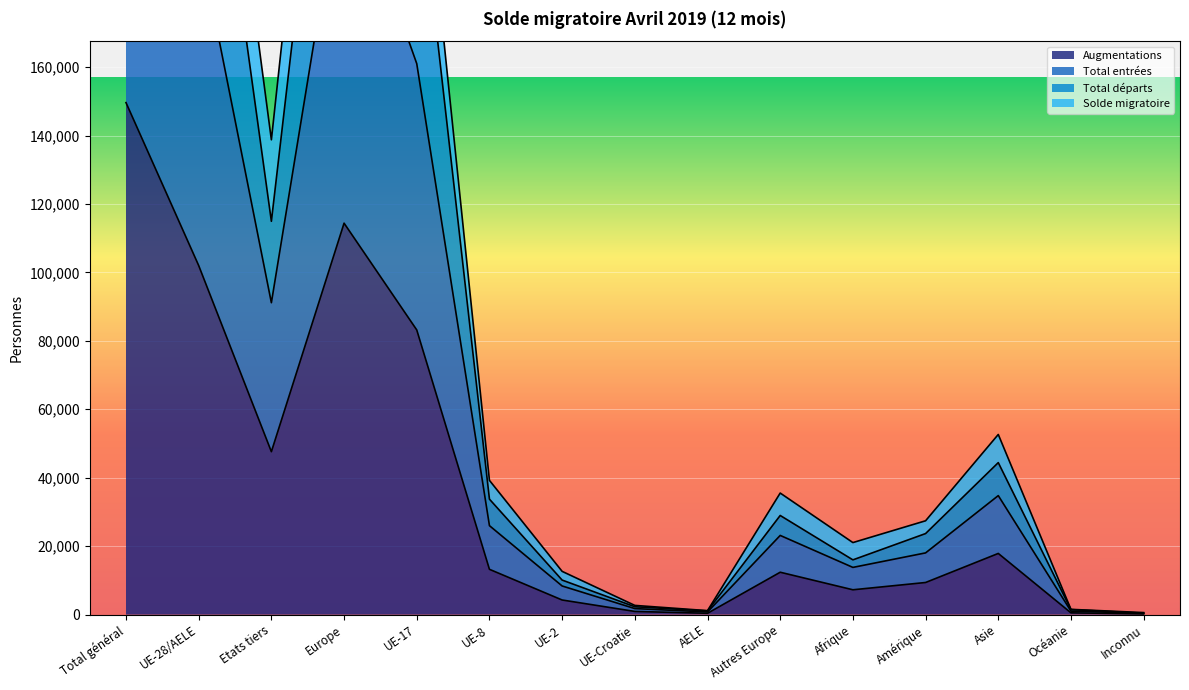

Where does the Augmentations series first go above 12383?

Total général